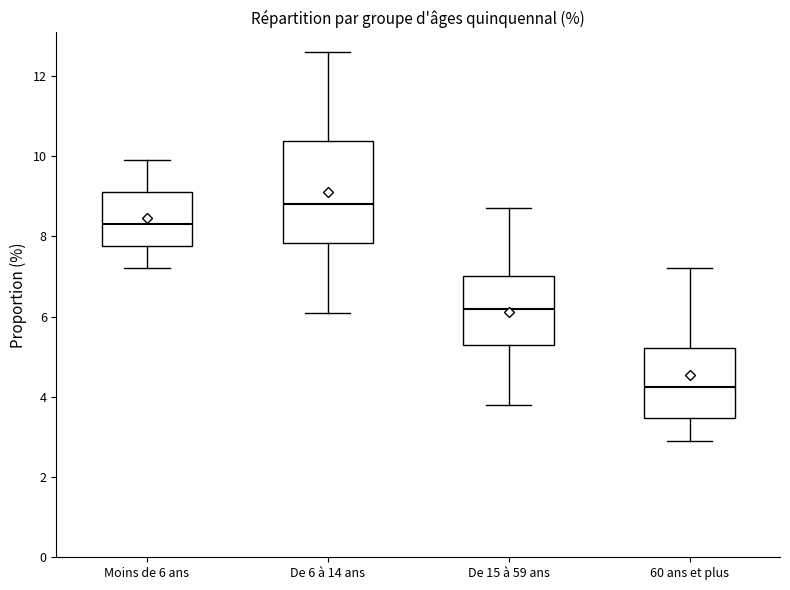

Where does the median line of the box for Moins de 6 ans sit on the y-axis? The values are not printed on the chart, so give them approximately, as read against the axis.

8.4